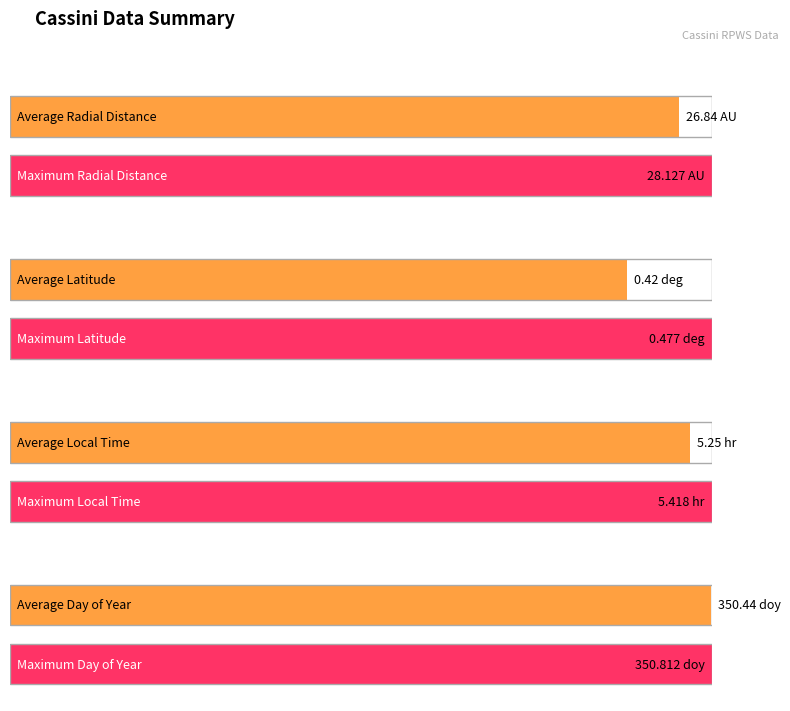

Is it true that Latitude equals 0.2 at 2015-350T08:30?

False